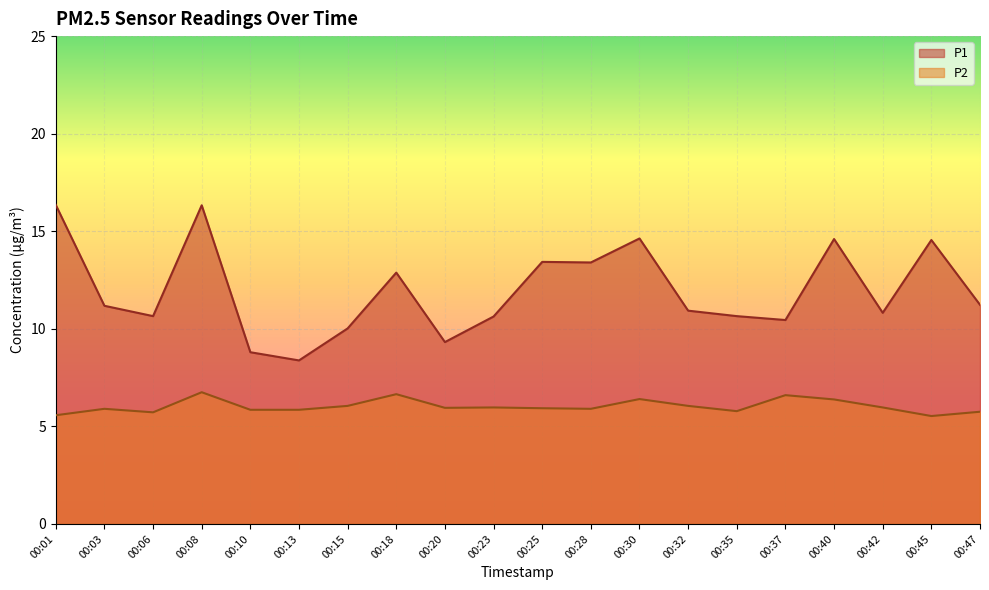

Is the value of P1 at 00:15 greater than the value of P2 at 00:40?

Yes